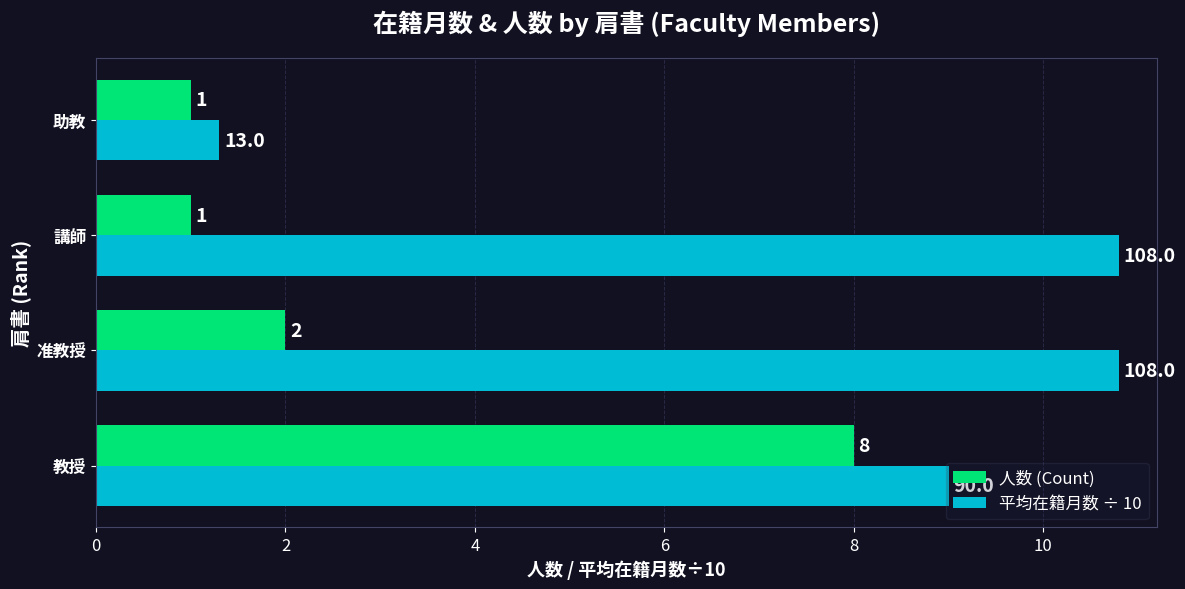

List the series in order of their peak value, lowest first.

人数 (Count), 平均在籍月数 ÷ 10